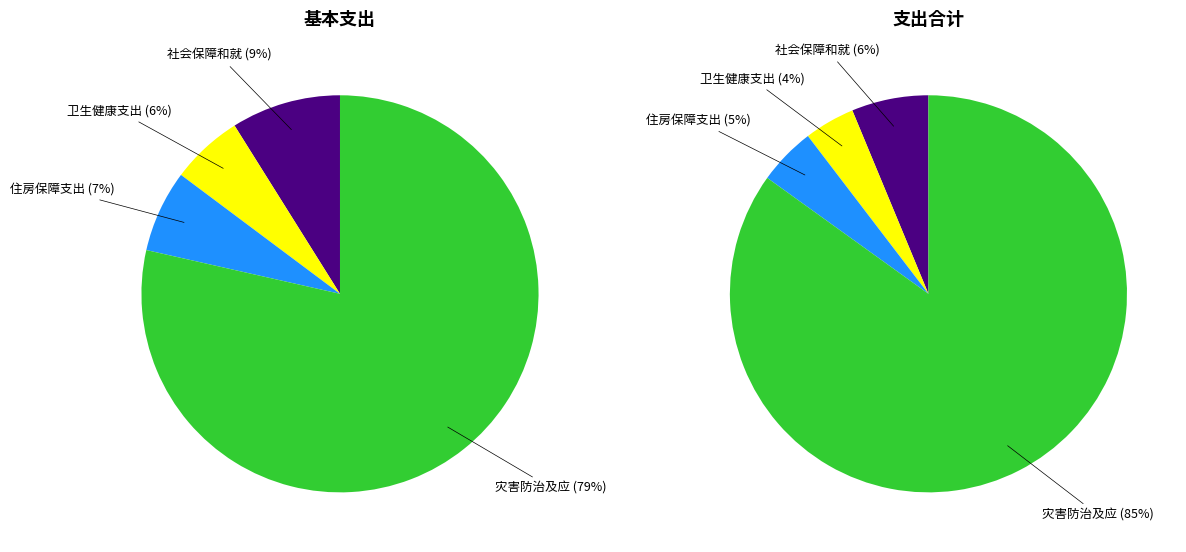

How many slices are in this pie chart?

4